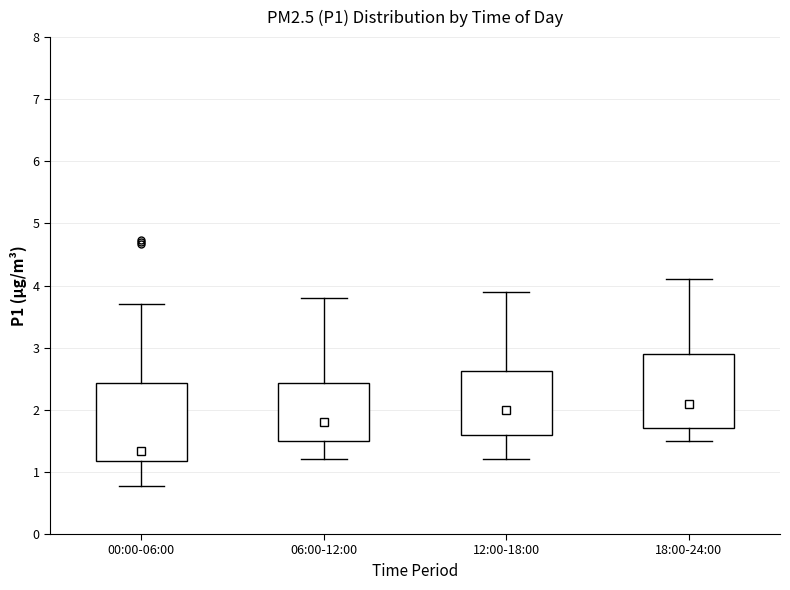

Where is the upper edge of the box for 12:00-18:00 on the y-axis? The values are not printed on the chart, so give them approximately, as read against the axis.

2.6